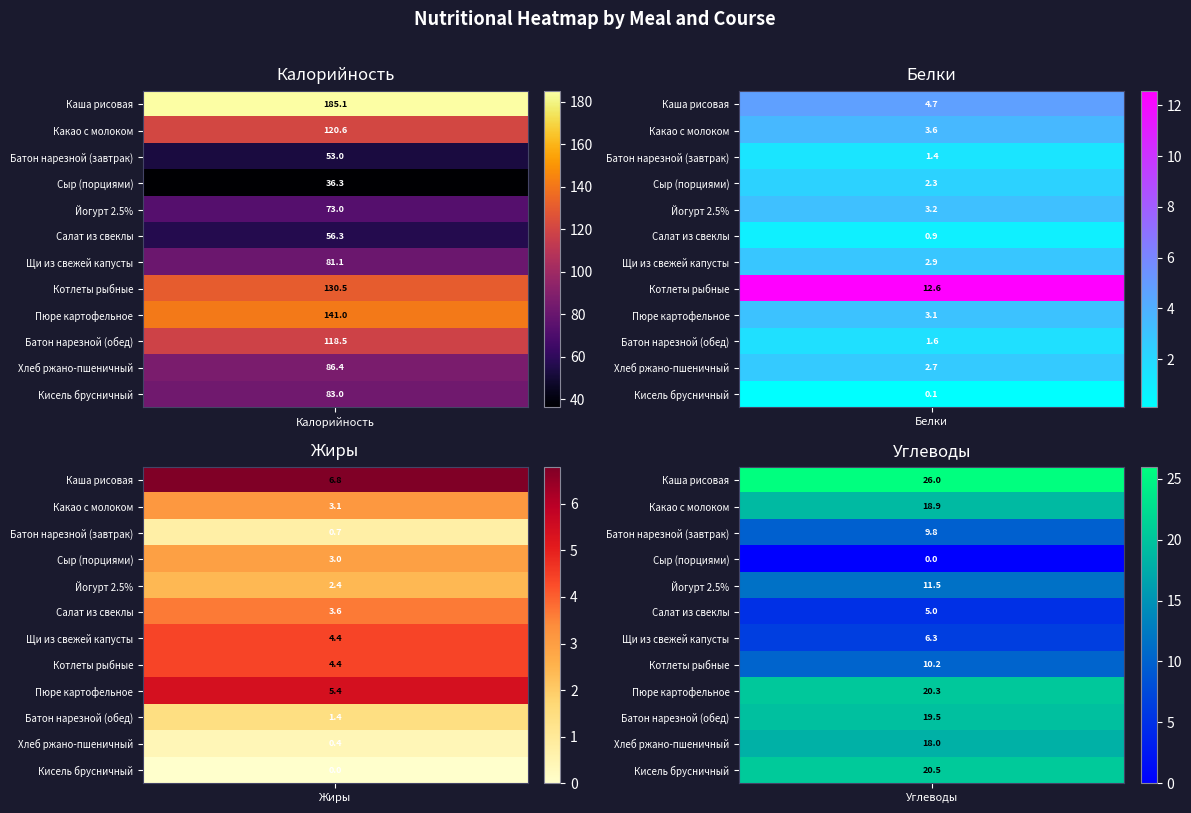

What is the minimum value for Батон нарезной (обед)?

1.4